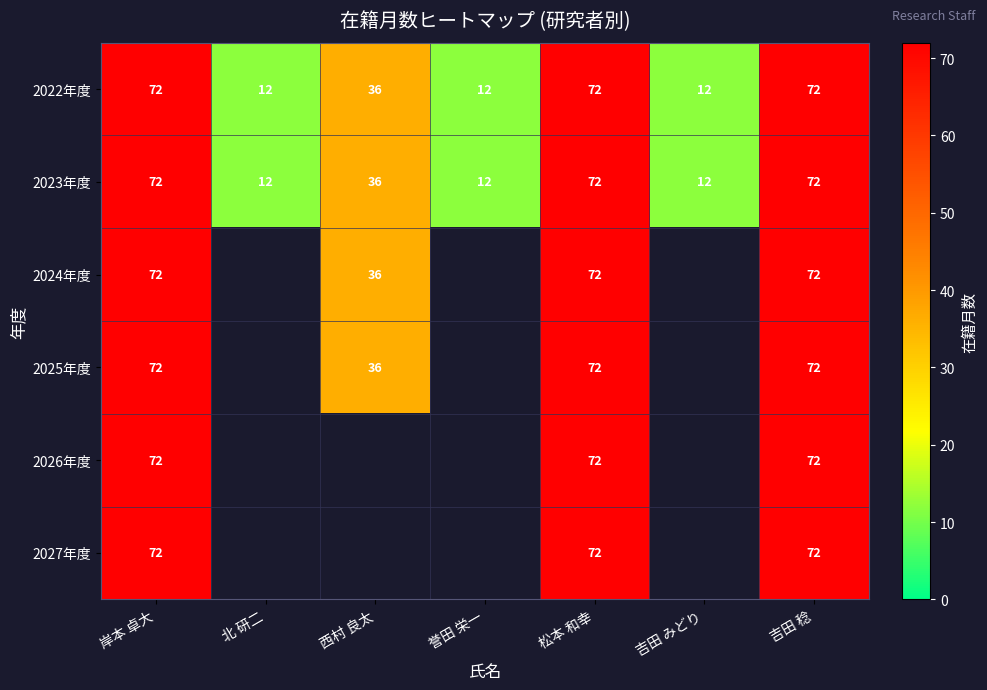

Count the number of categories in the chart.

7